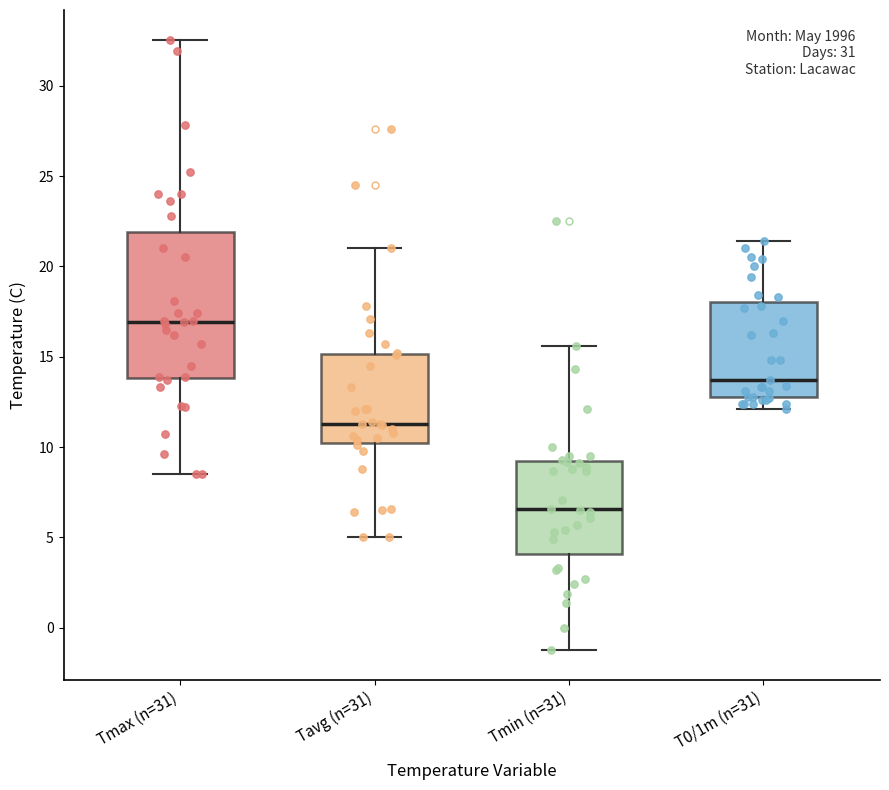

Reading left to right, read every box against the y-axis: the position of its median line, the range the box covers, and the ends of its whiskers. The values are not printed on the chart, so give them approximately, as read against the axis.

Tmax (n=31): median 17.0, box 14.0 to 22.0, whiskers 8.5 to 32.5
Tavg (n=31): median 11.5, box 10.5 to 15.0, whiskers 5.0 to 21.0
Tmin (n=31): median 6.5, box 4.0 to 9.5, whiskers -1.0 to 15.5
T0/1m (n=31): median 13.5, box 13.0 to 18.0, whiskers 12.0 to 21.5